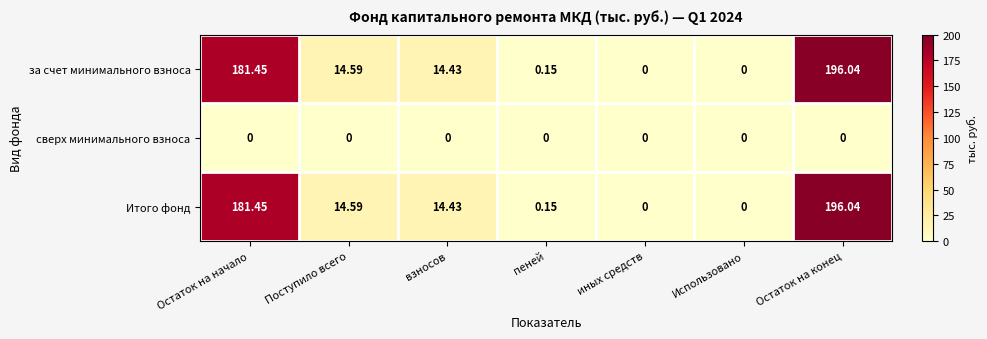

What is the greatest value displayed?

196.0